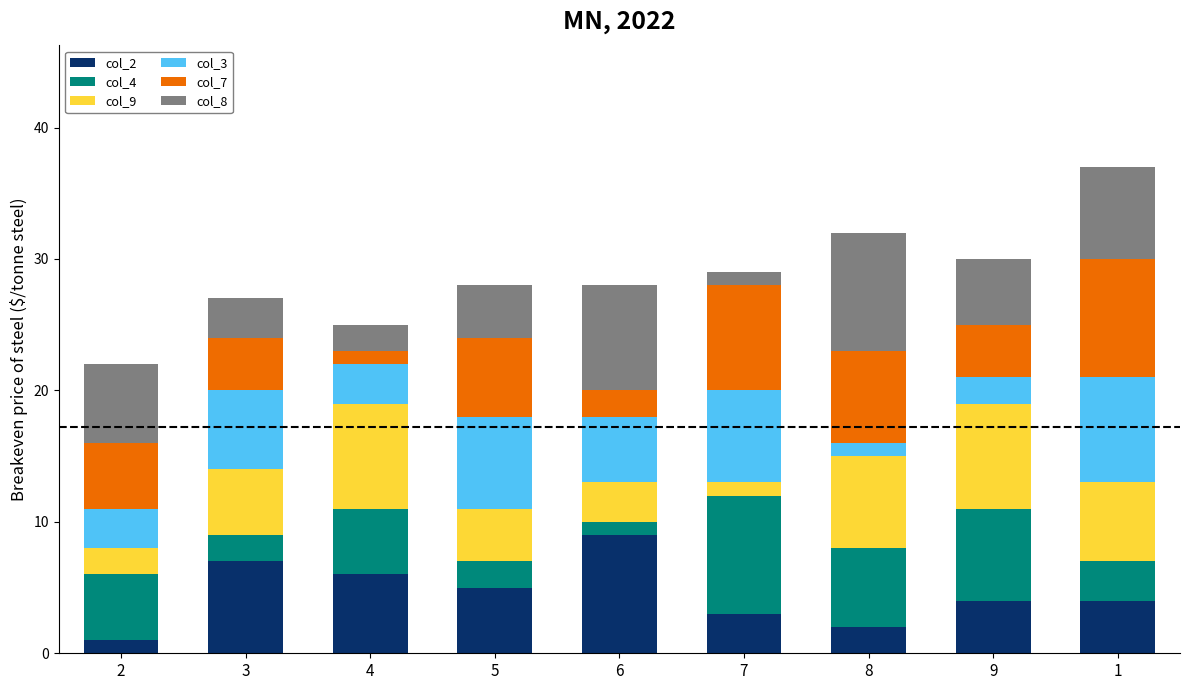

True or false: col_2 has a value of 7 at 5.

False